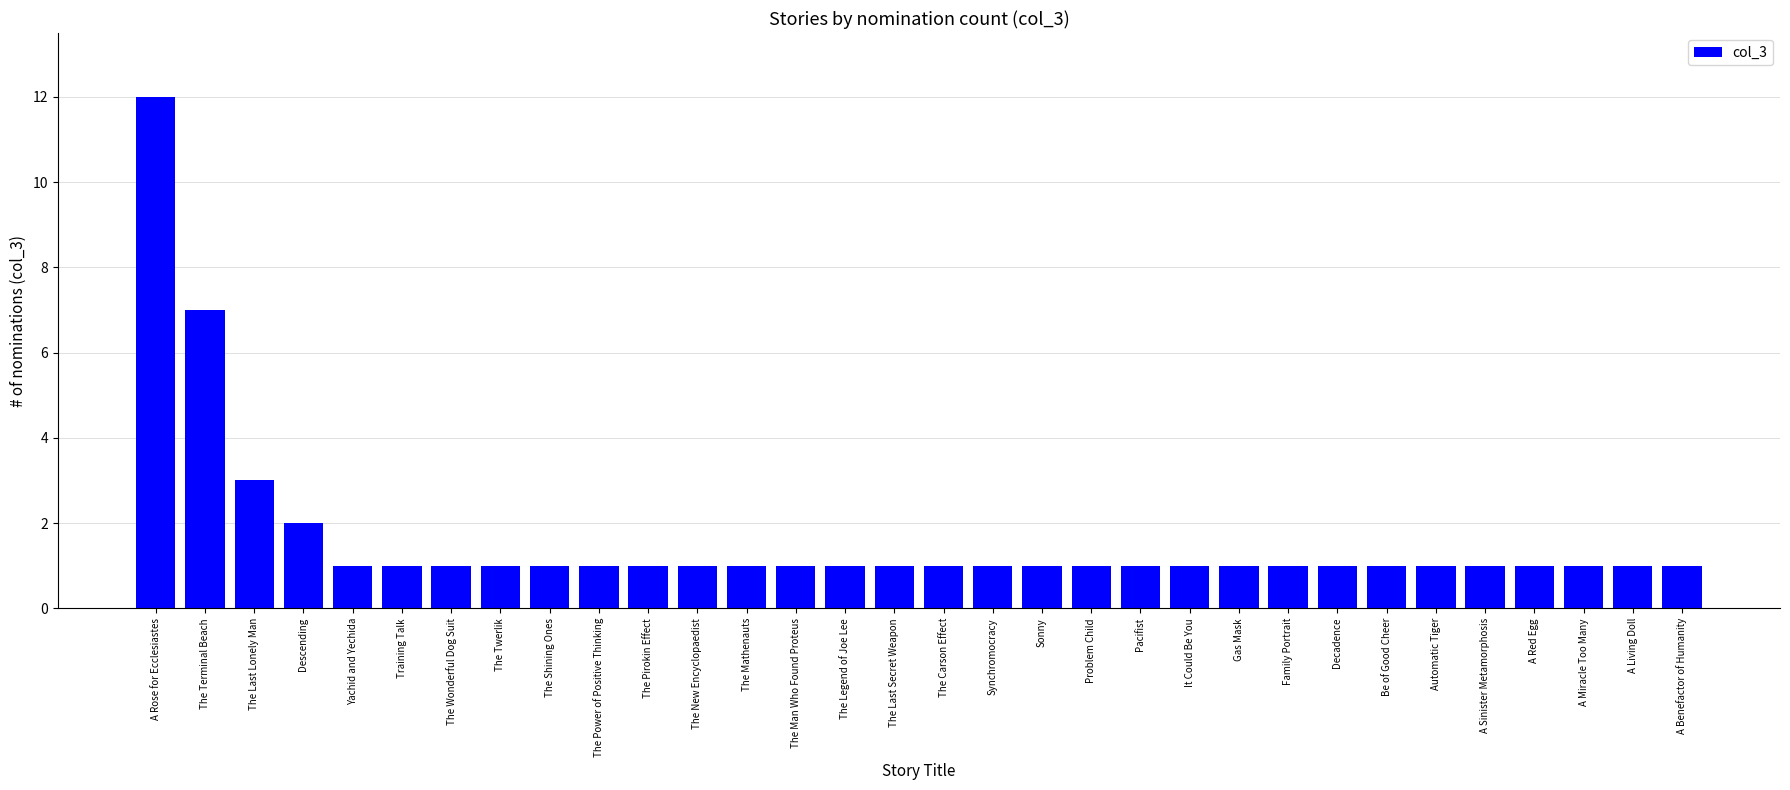

Between A Benefactor of Humanity and The Last Lonely Man, which is larger?

The Last Lonely Man